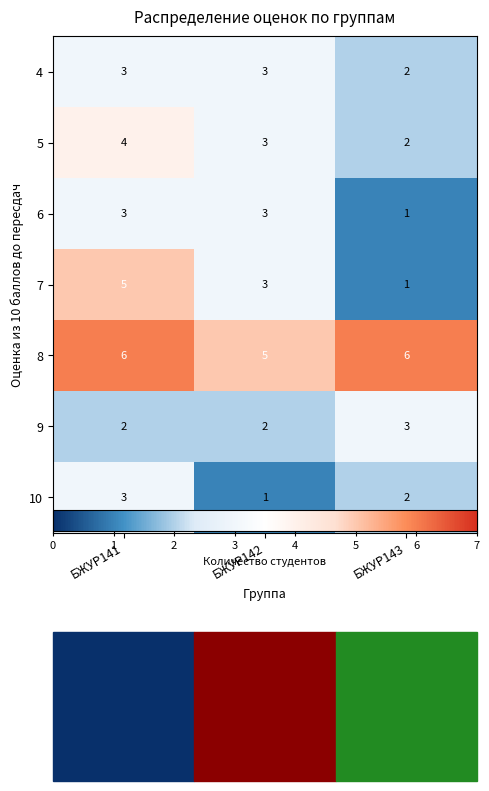

At which label does 5 reach its minimum?

БЖУР143